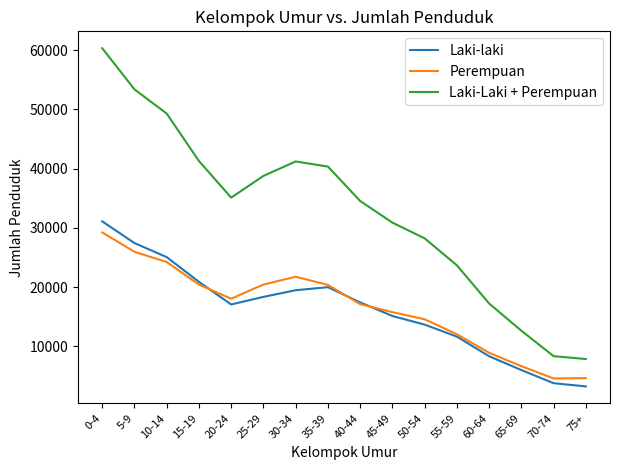

At which category does the chart reach its peak across all series?

0-4